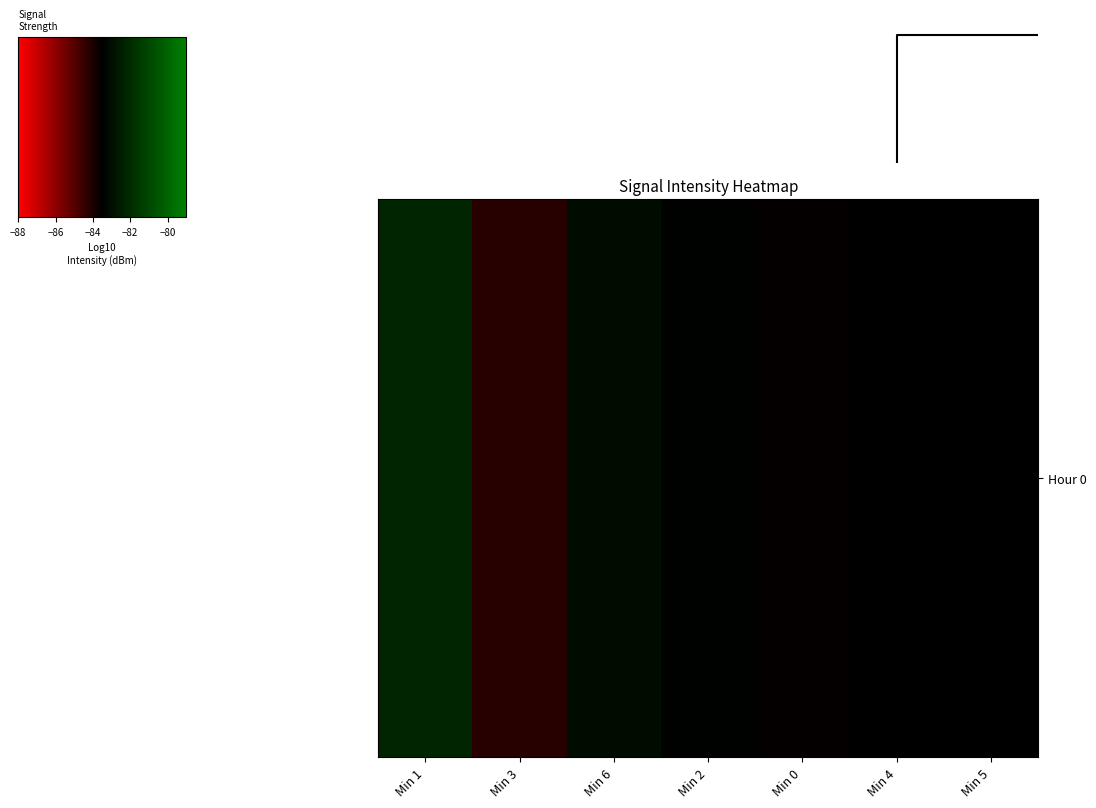

What is the average value?

-83.3